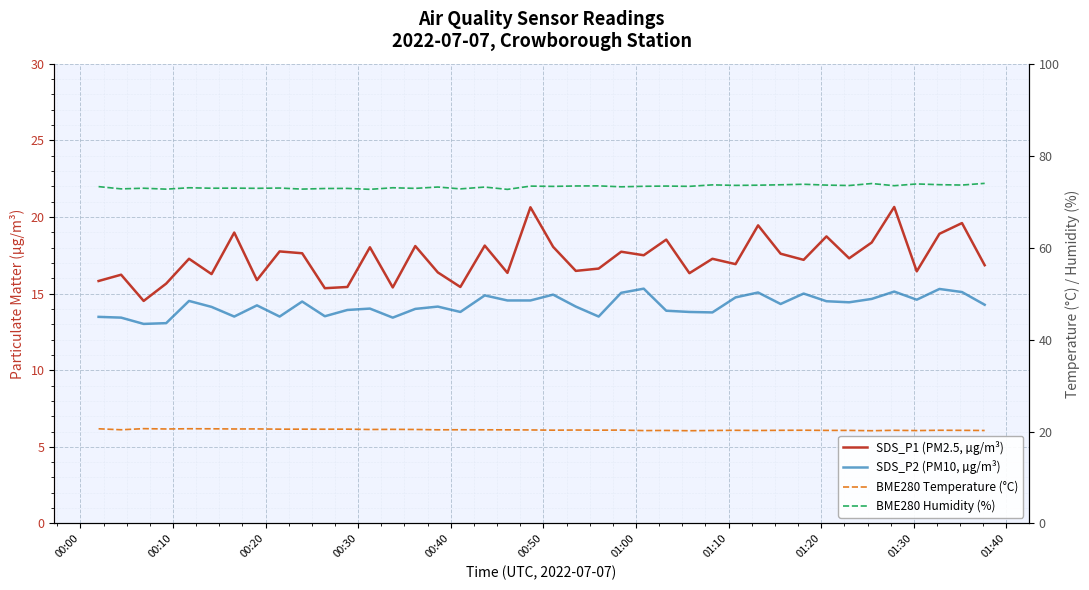

What are all the series names shown in the legend?

SDS_P1 (PM2.5, µg/m³), SDS_P2 (PM10, µg/m³), BME280 Temperature (°C), BME280 Humidity (%)